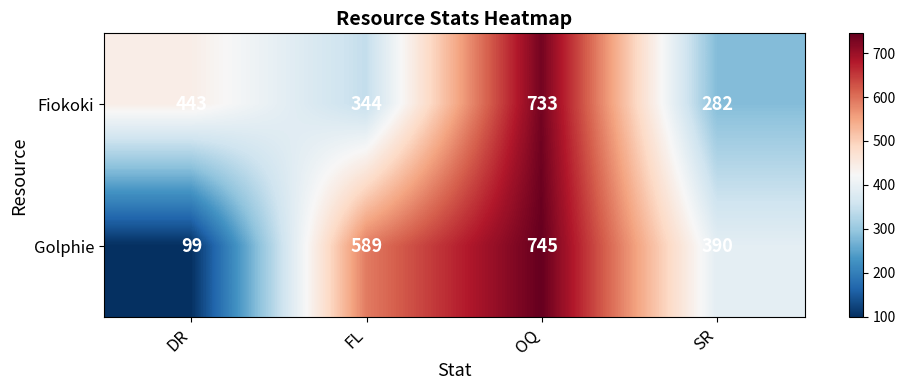

Is the value of Golphie at SR greater than the value of Fiokoki at SR?

Yes